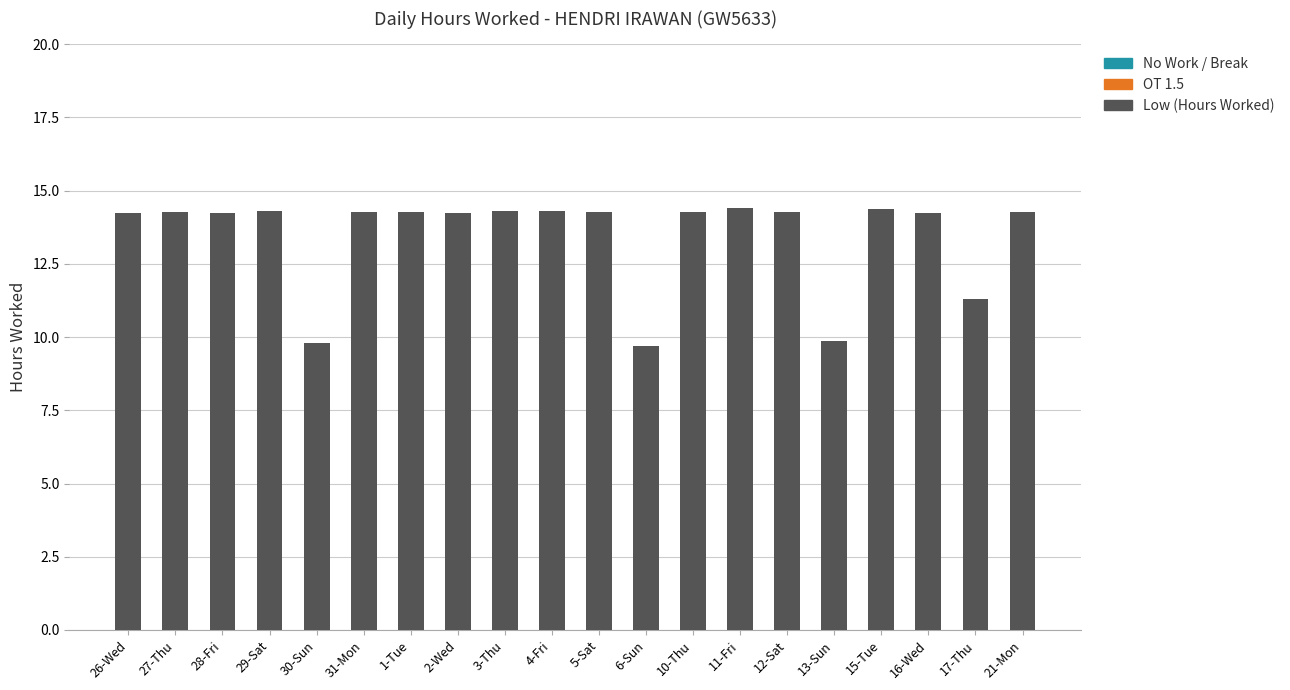

What is the difference between the values at 17-Thu and 30-Sun?

1.5